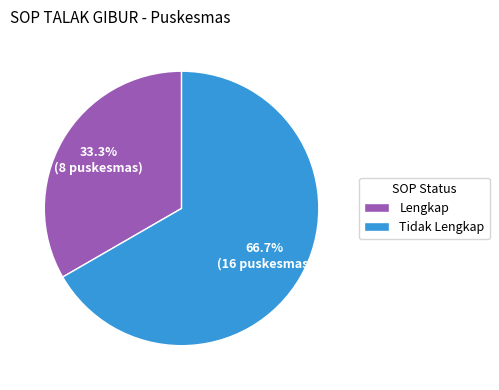

What is the majority slice?

Tidak Lengkap